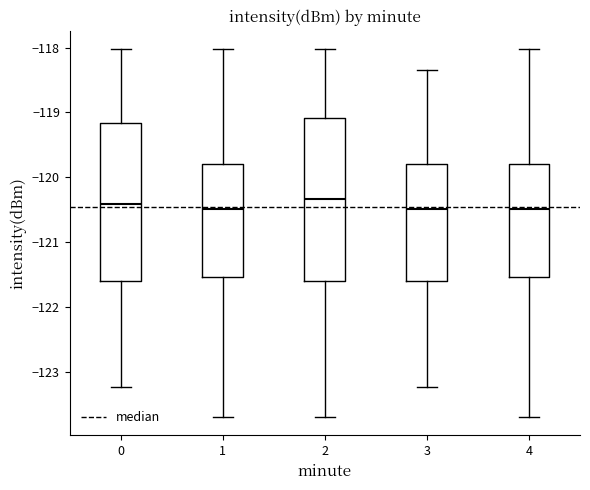

Reading left to right, read every box against the y-axis: the position of its median line, the range the box covers, and the ends of its whiskers. The values are not printed on the chart, so give them approximately, as read against the axis.

0: median -120.4, box -121.6 to -119.2, whiskers -123.2 to -118.0
1: median -120.5, box -121.5 to -119.8, whiskers -123.7 to -118.0
2: median -120.3, box -121.6 to -119.1, whiskers -123.7 to -118.0
3: median -120.5, box -121.6 to -119.8, whiskers -123.2 to -118.4
4: median -120.5, box -121.5 to -119.8, whiskers -123.7 to -118.0